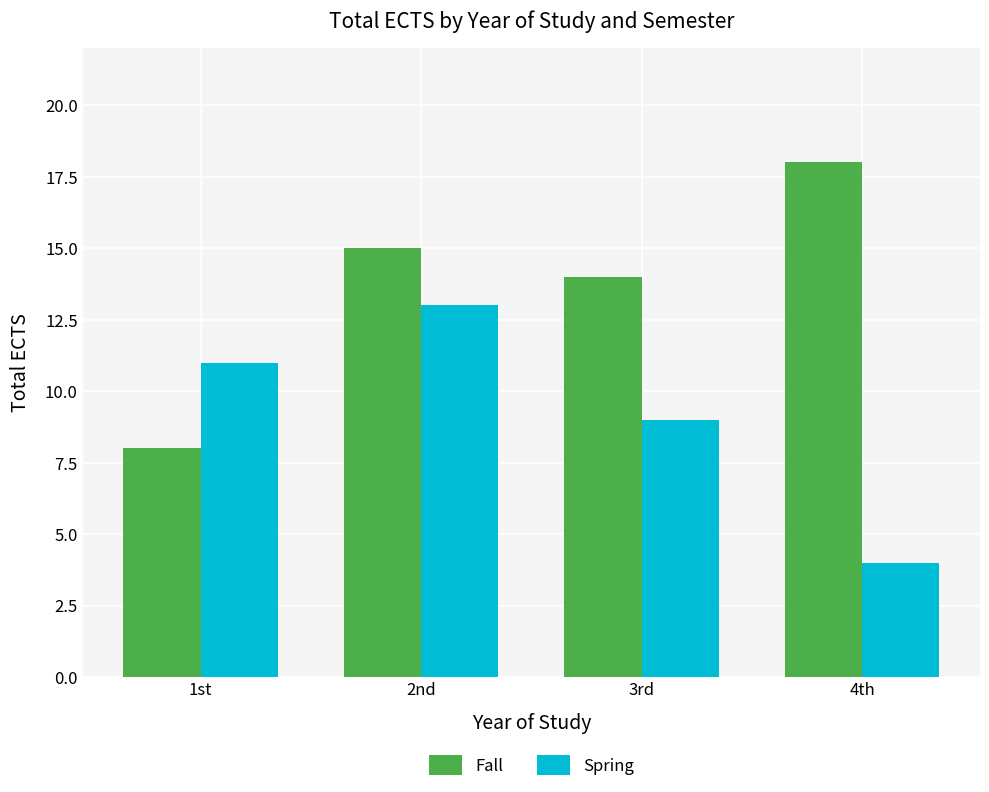

Rank the series by their maximum value, from highest to lowest.

Fall, Spring